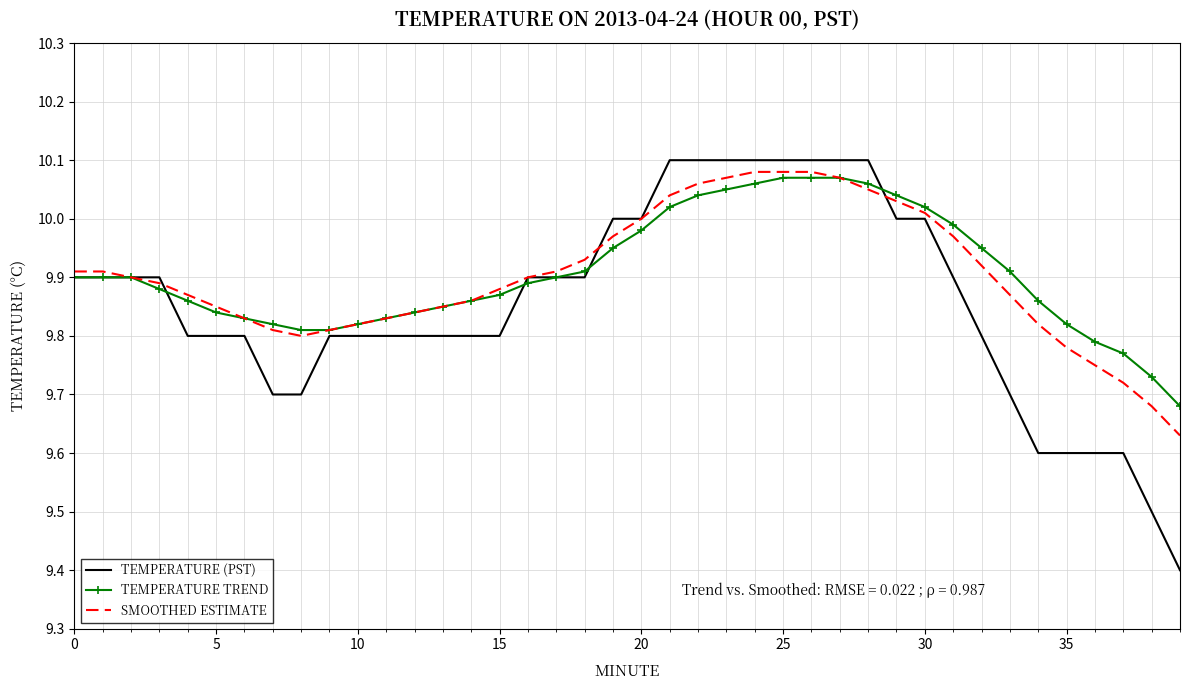

What is the lowest value of the TEMPERATURE (PST) series?

9.4